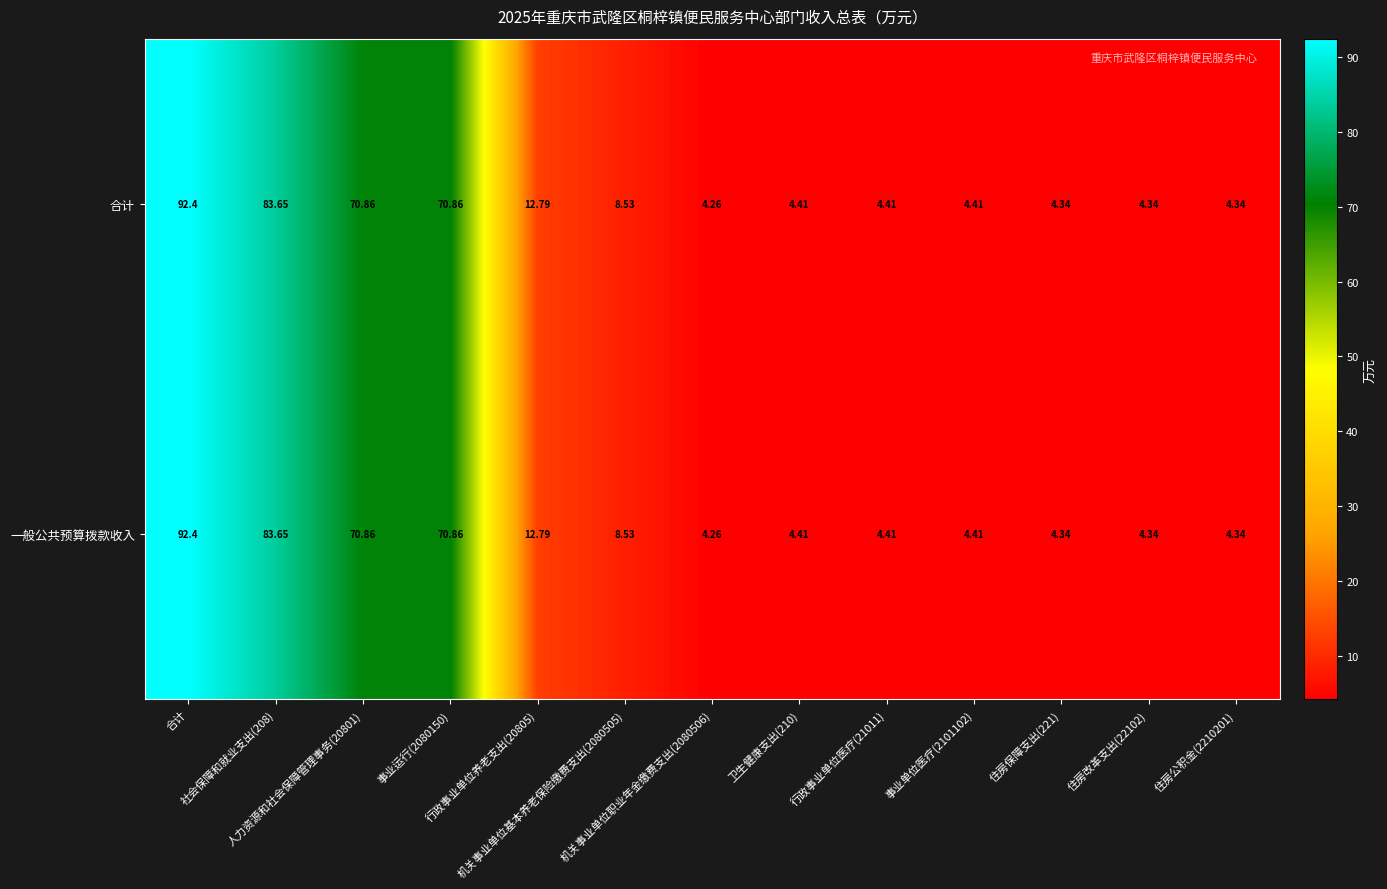

What is the maximum value shown in the chart?

92.4